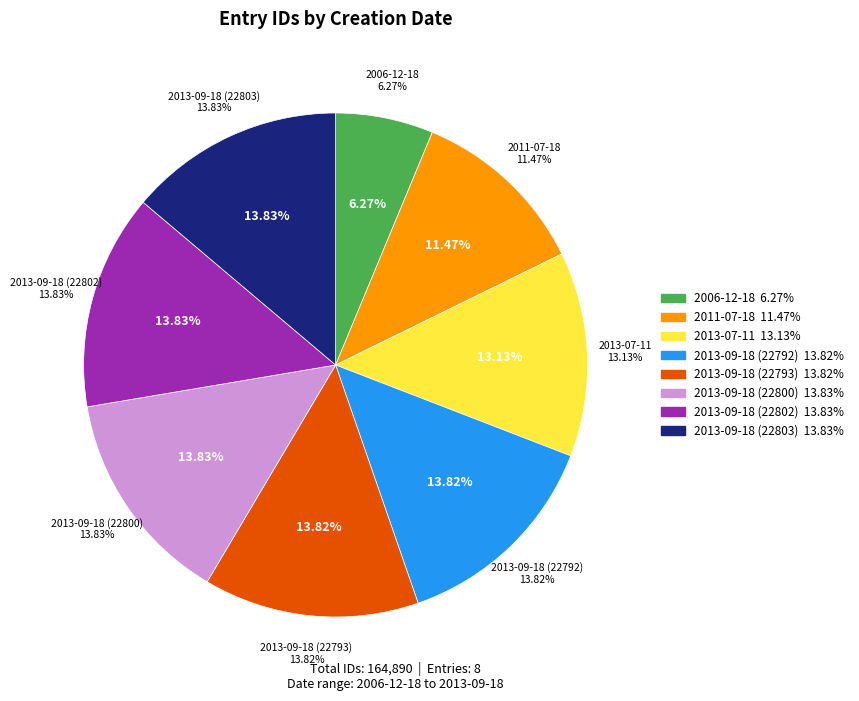

Does any single category account for the majority?

No